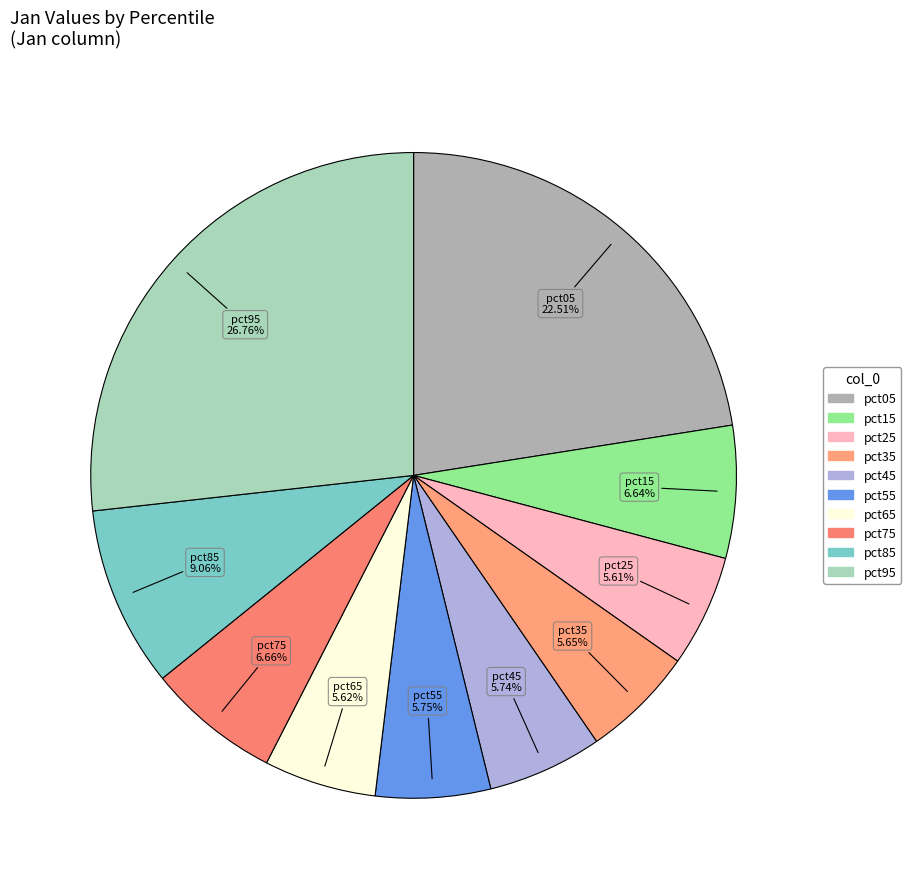

The pct25 slice represents 6% of the pie. True or false?

True